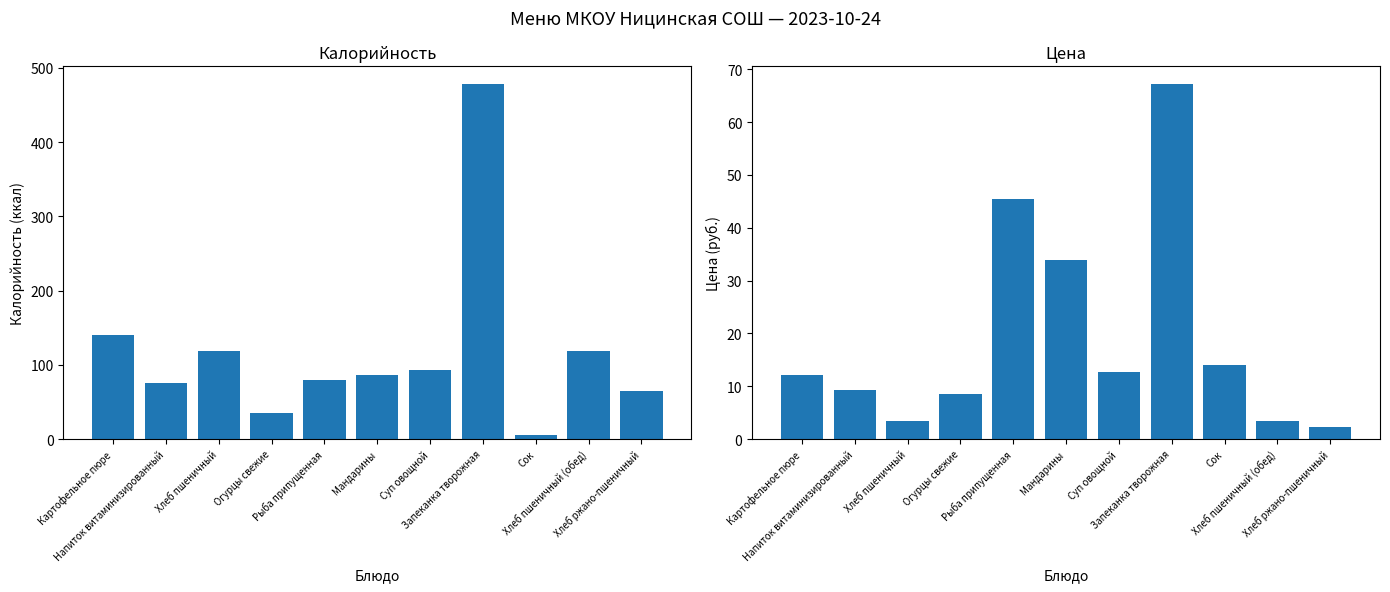

What is the total value across all series at Сок?

20.0